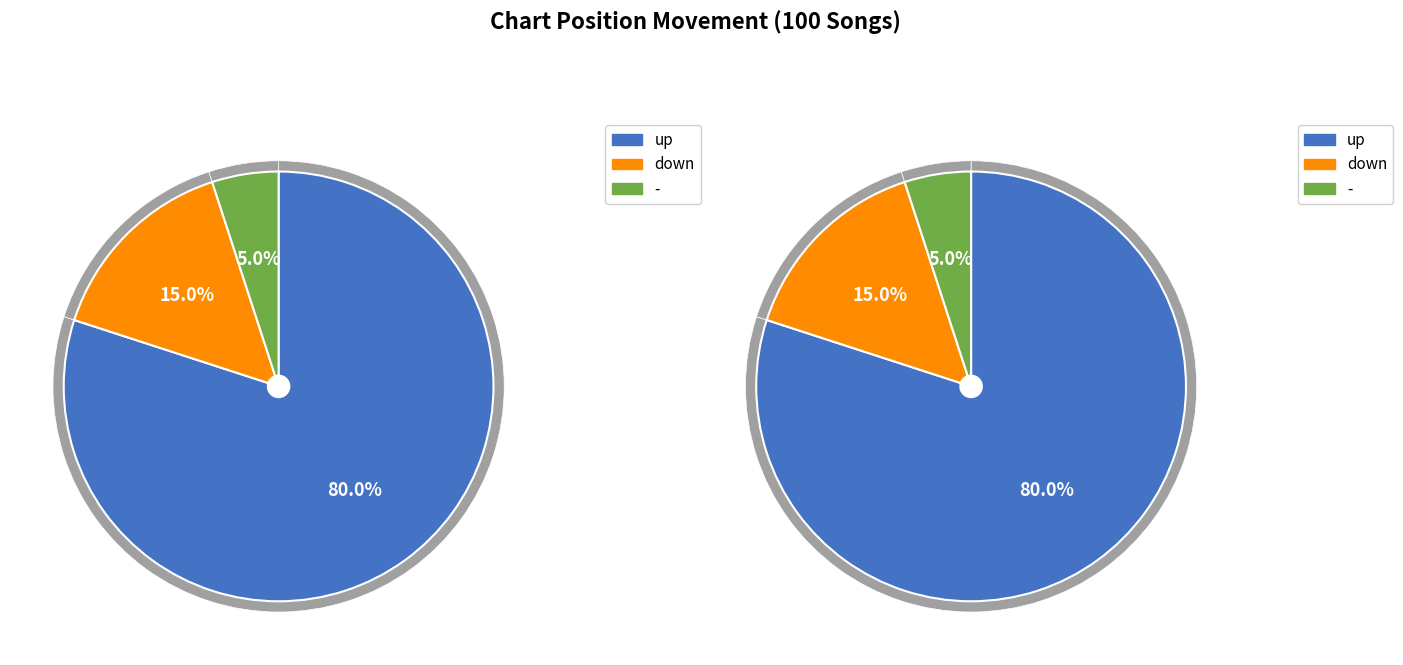

To the nearest percent, what percentage of the pie is -?

5%